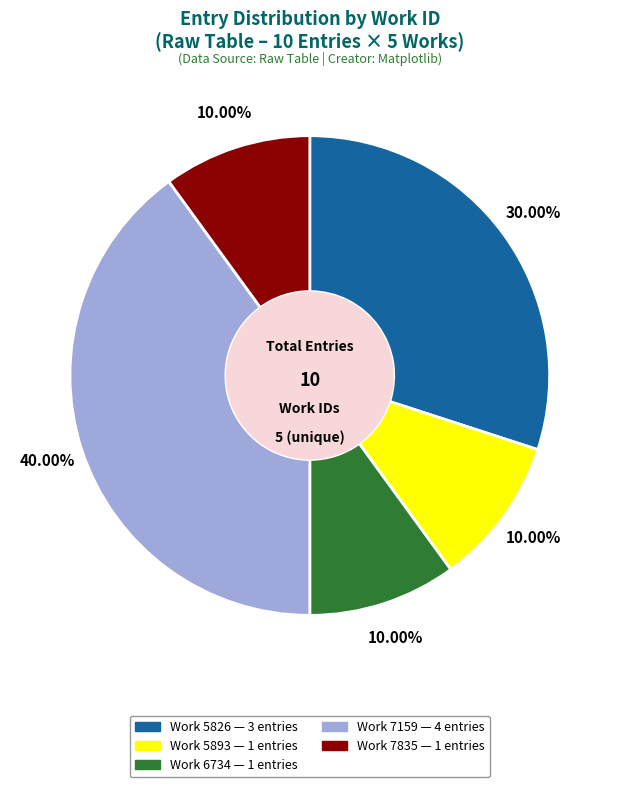

Is there a majority slice in this chart?

No